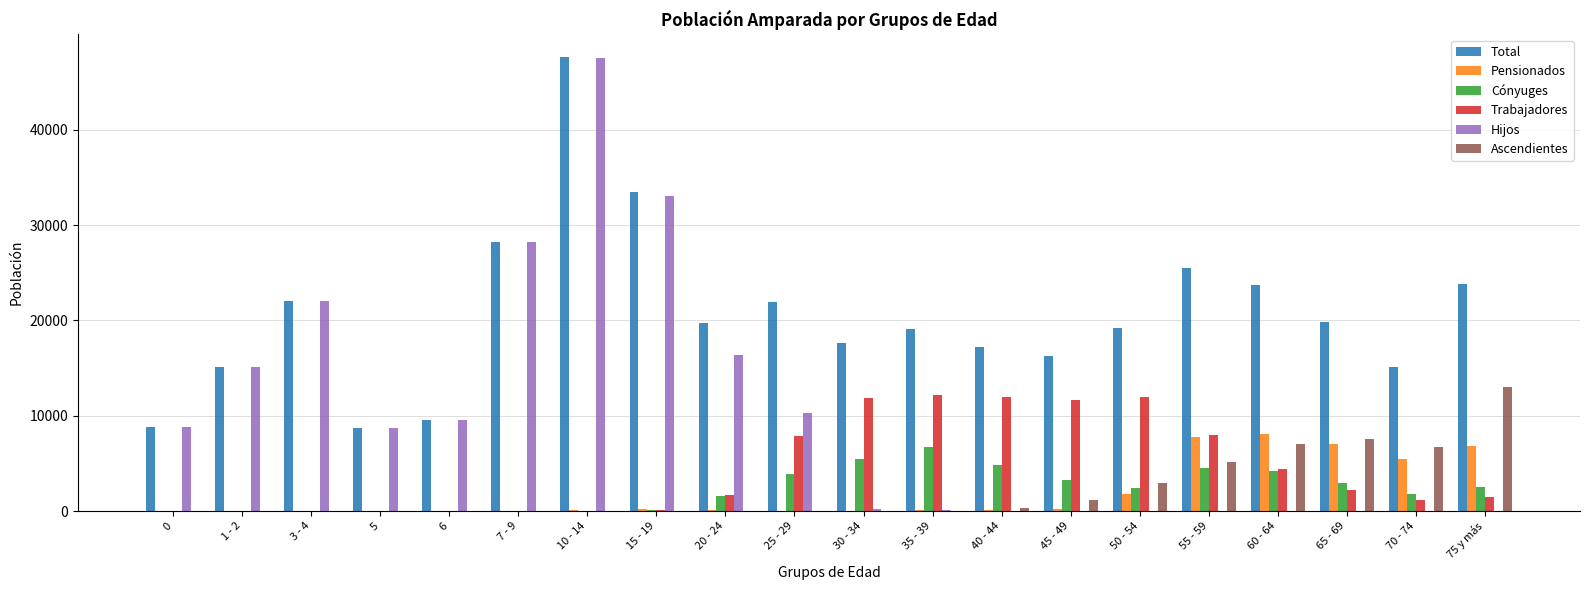

What is the difference between the Total values at 3 - 4 and 5?

13341